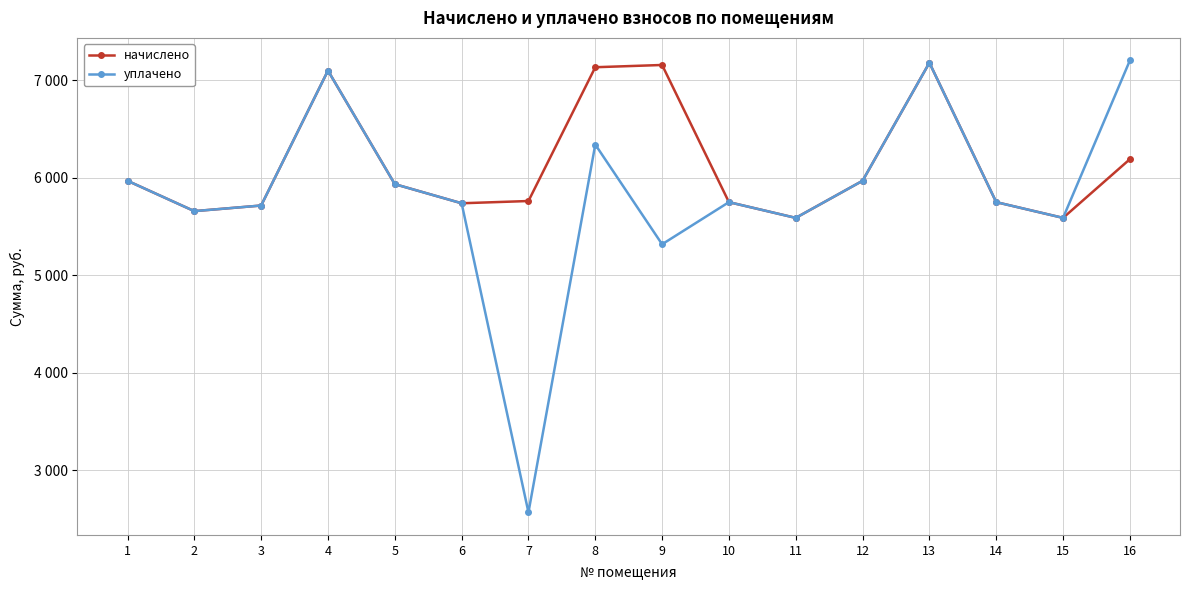

Reading right to left, extract all data points from this chart.

начислено: 16=6188.7	15=5587.2	14=5748.5	13=7177.0	12=5967.4	11=5587.2	10=5748.5	9=7153.9	8=7130.9	7=5760.0	6=5737.0	5=5932.8	4=7096.3	3=5713.9	2=5656.3	1=5967.4
уплачено: 16=7200.0	15=5587.2	14=5748.5	13=7177.0	12=5967.4	11=5587.2	10=5748.5	9=5316.9	8=6338.6	7=2570.0	6=5737.0	5=5932.8	4=7096.3	3=5713.9	2=5656.3	1=5967.4